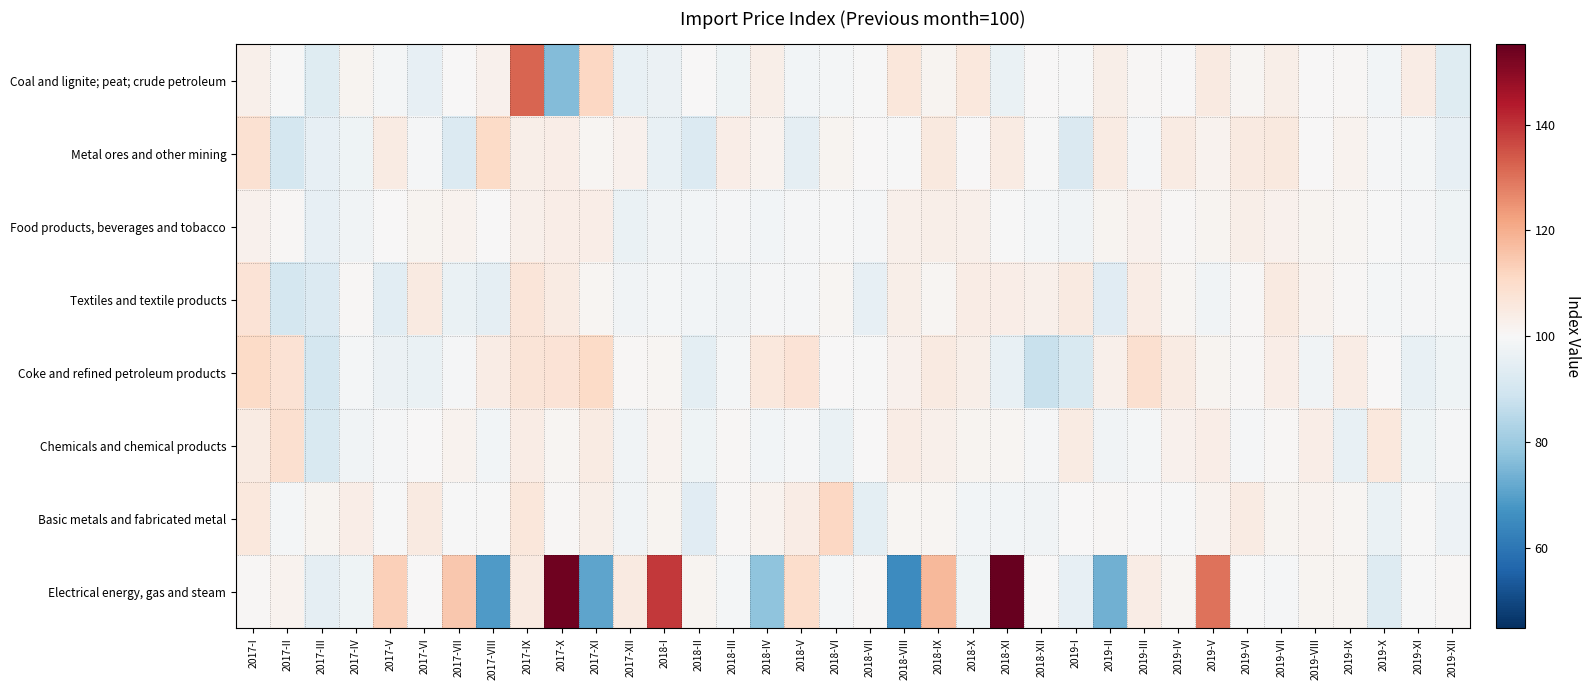

Reading right to left, extract all data points from this chart.

Coal and lignite; peat; crude petroleum: 2019-XII=93.5	2019-XI=104.3	2019-X=98.7	2019-IX=100.8	2019-VIII=100.1	2019-VII=103.3	2019-VI=101.3	2019-V=105.0	2019-IV=100.2	2019-III=100.7	2019-II=103.0	2019-I=100.0	2018-XII=100.3	2018-XI=96.3	2018-X=105.6	2018-IX=101.6	2018-VIII=106.5	2018-VII=99.9	2018-VI=98.8	2018-V=98.4	2018-IV=103.1	2018-III=97.8	2018-II=100.2	2018-I=96.8	2017-XII=96.0	2017-XI=111.3	2017-X=76.0	2017-IX=132.1	2017-VIII=102.5	2017-VII=100.1	2017-VI=95.6	2017-V=98.8	2017-IV=101.7	2017-III=93.1	2017-II=100.0	2017-I=102.8
Metal ores and other mining: 2019-XII=95.3	2019-XI=98.7	2019-X=99.4	2019-IX=102.0	2019-VIII=100.4	2019-VII=105.5	2019-VI=104.8	2019-V=101.9	2019-IV=104.4	2019-III=99.4	2019-II=104.7	2019-I=92.1	2018-XII=99.7	2018-XI=104.7	2018-X=100.1	2018-IX=105.5	2018-VIII=99.8	2018-VII=100.3	2018-VI=101.7	2018-V=95.2	2018-IV=102.0	2018-III=103.5	2018-II=92.5	2018-I=96.0	2017-XII=102.6	2017-XI=101.2	2017-X=103.6	2017-IX=103.2	2017-VIII=110.7	2017-VII=92.4	2017-VI=99.1	2017-V=104.4	2017-IV=97.6	2017-III=95.5	2017-II=90.1	2017-I=108.3
Food products, beverages and tobacco: 2019-XII=97.8	2019-XI=99.2	2019-X=99.8	2019-IX=100.9	2019-VIII=101.6	2019-VII=102.6	2019-VI=103.4	2019-V=101.3	2019-IV=100.5	2019-III=102.6	2019-II=101.7	2019-I=98.3	2018-XII=99.1	2018-XI=99.6	2018-X=102.6	2018-IX=103.3	2018-VIII=102.7	2018-VII=99.4	2018-VI=99.8	2018-V=99.5	2018-IV=98.6	2018-III=99.3	2018-II=98.5	2018-I=98.0	2017-XII=96.3	2017-XI=103.5	2017-X=103.7	2017-IX=102.6	2017-VIII=100.4	2017-VII=101.9	2017-VI=101.3	2017-V=100.1	2017-IV=97.9	2017-III=95.3	2017-II=100.5	2017-I=102.6
Textiles and textile products: 2019-XII=98.8	2019-XI=99.5	2019-X=99.1	2019-IX=100.5	2019-VIII=102.0	2019-VII=104.8	2019-VI=100.7	2019-V=98.3	2019-IV=100.9	2019-III=104.1	2019-II=93.6	2019-I=105.1	2018-XII=103.0	2018-XI=103.8	2018-X=104.2	2018-IX=100.9	2018-VIII=103.4	2018-VII=95.5	2018-VI=101.0	2018-V=99.3	2018-IV=99.4	2018-III=98.1	2018-II=98.3	2018-I=98.8	2017-XII=97.9	2017-XI=101.1	2017-X=104.7	2017-IX=106.8	2017-VIII=95.0	2017-VII=96.4	2017-VI=105.0	2017-V=94.2	2017-IV=100.6	2017-III=92.4	2017-II=90.3	2017-I=107.7
Coke and refined petroleum products: 2019-XII=97.6	2019-XI=96.0	2019-X=100.1	2019-IX=104.1	2019-VIII=97.9	2019-VII=103.5	2019-VI=100.5	2019-V=101.4	2019-IV=104.5	2019-III=108.8	2019-II=102.7	2019-I=91.6	2018-XII=87.8	2018-XI=96.1	2018-X=103.4	2018-IX=104.9	2018-VIII=102.3	2018-VII=99.9	2018-VI=100.1	2018-V=107.8	2018-IV=105.7	2018-III=99.0	2018-II=94.7	2018-I=101.0	2017-XII=100.7	2017-XI=110.4	2017-X=107.4	2017-IX=107.1	2017-VIII=104.2	2017-VII=99.3	2017-VI=96.4	2017-V=96.8	2017-IV=99.0	2017-III=90.3	2017-II=108.2	2017-I=110.8
Chemicals and chemical products: 2019-XII=99.4	2019-XI=97.6	2019-X=105.9	2019-IX=95.9	2019-VIII=103.8	2019-VII=100.7	2019-VI=99.3	2019-V=103.5	2019-IV=102.4	2019-III=99.0	2019-II=98.1	2019-I=104.4	2018-XII=99.3	2018-XI=101.2	2018-X=101.5	2018-IX=103.0	2018-VIII=104.0	2018-VII=100.1	2018-VI=96.5	2018-V=99.2	2018-IV=98.3	2018-III=100.5	2018-II=97.8	2018-I=102.1	2017-XII=98.0	2017-XI=104.4	2017-X=101.1	2017-IX=104.0	2017-VIII=98.4	2017-VII=101.9	2017-VI=100.3	2017-V=99.4	2017-IV=98.2	2017-III=91.7	2017-II=108.7	2017-I=104.4
Basic metals and fabricated metal: 2019-XII=97.0	2019-XI=99.6	2019-X=96.4	2019-IX=101.1	2019-VIII=101.8	2019-VII=101.3	2019-VI=104.4	2019-V=102.0	2019-IV=99.9	2019-III=100.0	2019-II=100.8	2019-I=100.1	2018-XII=97.9	2018-XI=98.5	2018-X=98.6	2018-IX=101.2	2018-VIII=101.0	2018-VII=94.5	2018-VI=111.3	2018-V=104.0	2018-IV=102.0	2018-III=100.5	2018-II=93.7	2018-I=101.4	2017-XII=98.1	2017-XI=103.1	2017-X=100.6	2017-IX=106.2	2017-VIII=99.8	2017-VII=99.6	2017-VI=105.1	2017-V=99.8	2017-IV=103.7	2017-III=101.3	2017-II=98.8	2017-I=106.0
Electrical energy, gas and steam: 2019-XII=100.7	2019-XI=100.0	2019-X=92.7	2019-IX=101.6	2019-VIII=101.7	2019-VII=99.4	2019-VI=99.8	2019-V=130.0	2019-IV=101.1	2019-III=104.0	2019-II=73.5	2019-I=95.7	2018-XII=100.0	2018-XI=155.2	2018-X=97.5	2018-IX=117.9	2018-VIII=65.3	2018-VII=100.7	2018-VI=99.1	2018-V=109.8	2018-IV=77.8	2018-III=99.1	2018-II=101.4	2018-I=139.1	2017-XII=105.1	2017-XI=71.1	2017-X=153.7	2017-IX=105.1	2017-VIII=68.7	2017-VII=114.8	2017-VI=100.0	2017-V=113.1	2017-IV=97.8	2017-III=95.3	2017-II=101.9	2017-I=100.8